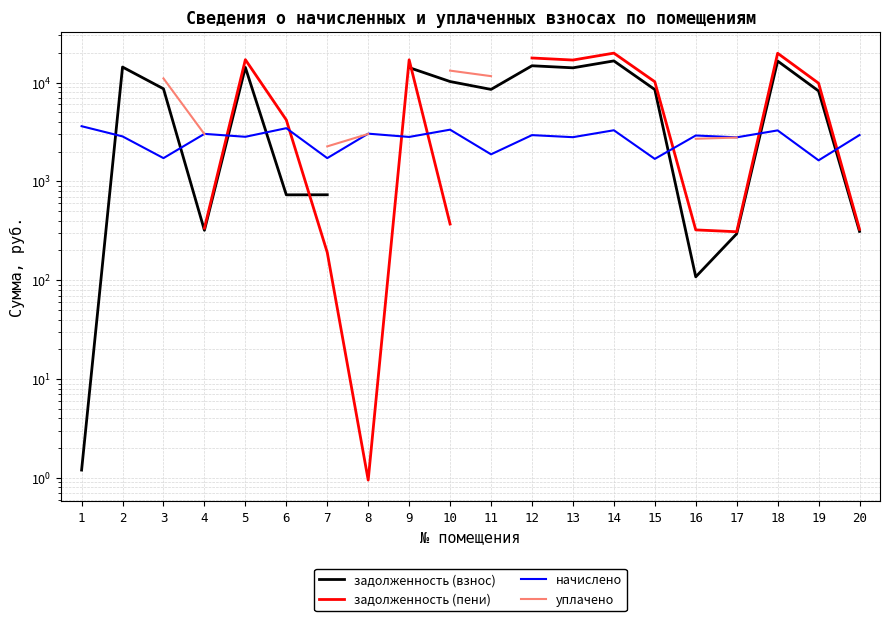

What is the lowest value of the уплачено series?

2260.8